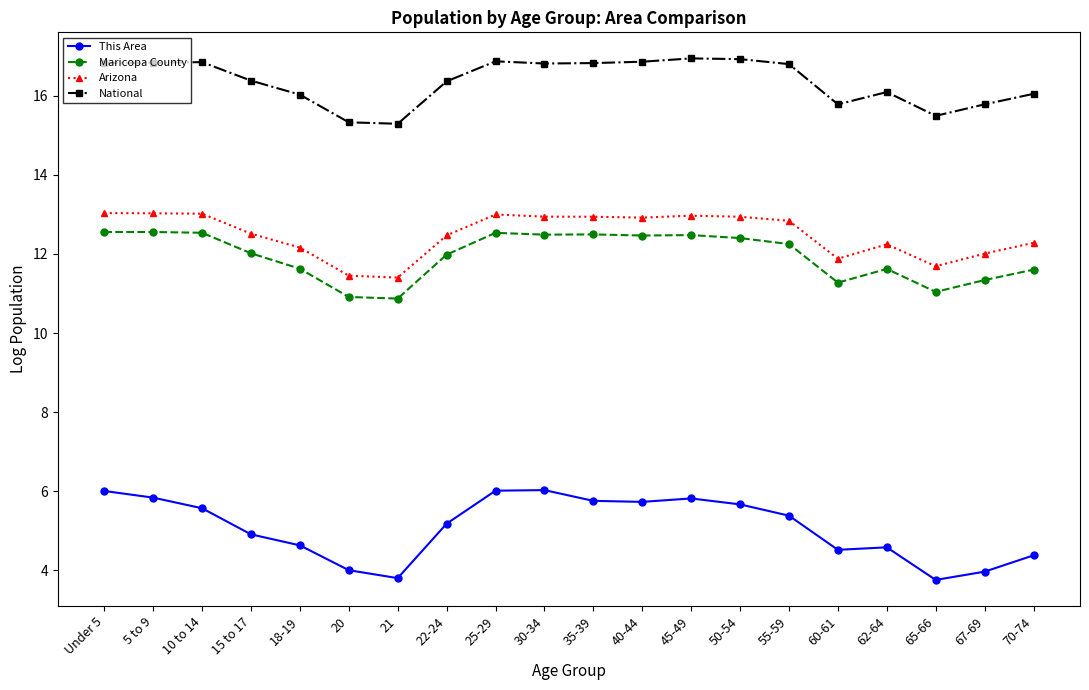

At 40-44, list the series in order from largest to smallest.

National, Arizona, Maricopa County, This Area